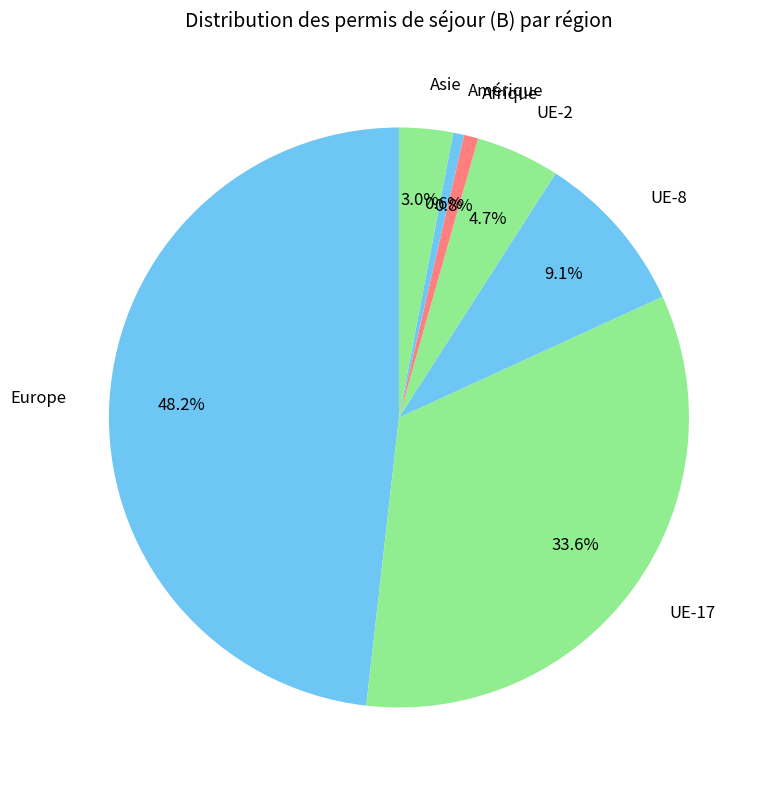

How many slices are in this pie chart?

7